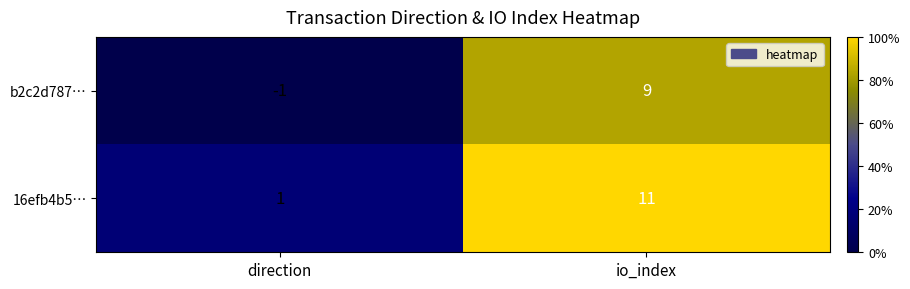

Which series has the largest total across all categories?

16efb4b5…